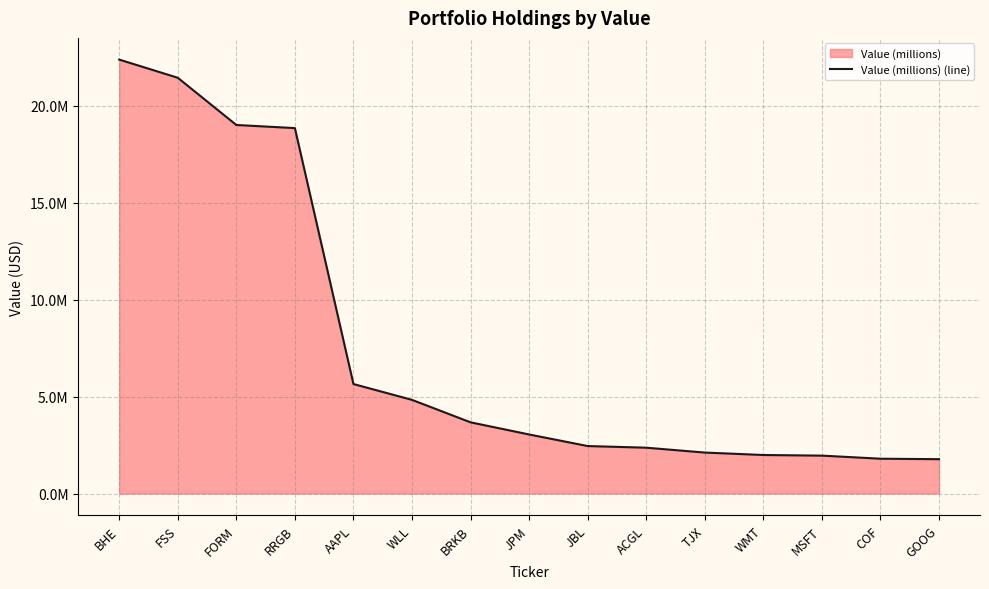

What is the sum of all values?

113376000